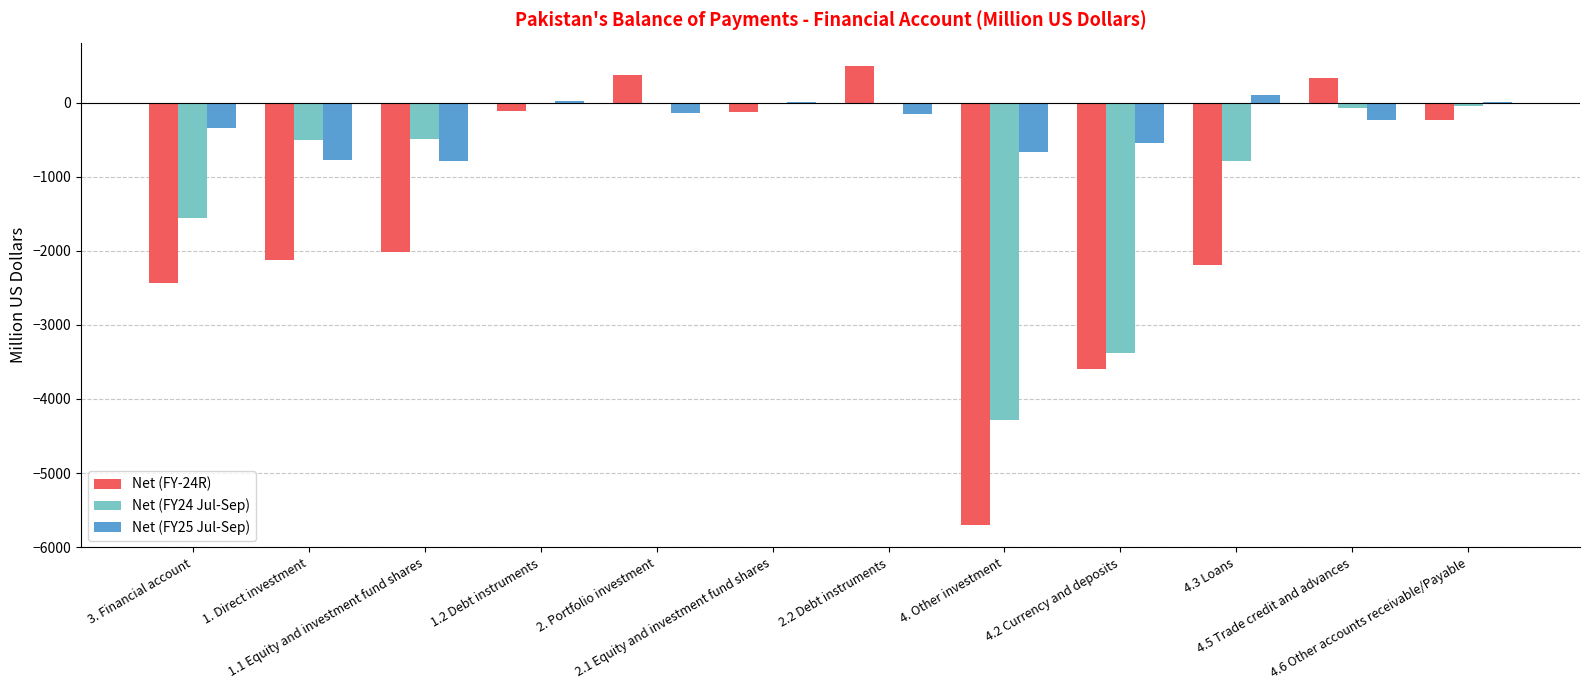

Which series has the largest total across all categories?

Net (FY25 Jul-Sep)